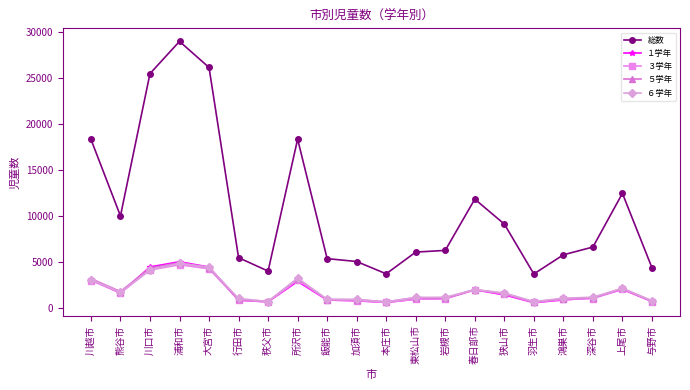

At which category is the sum across all series the highest?

浦和市